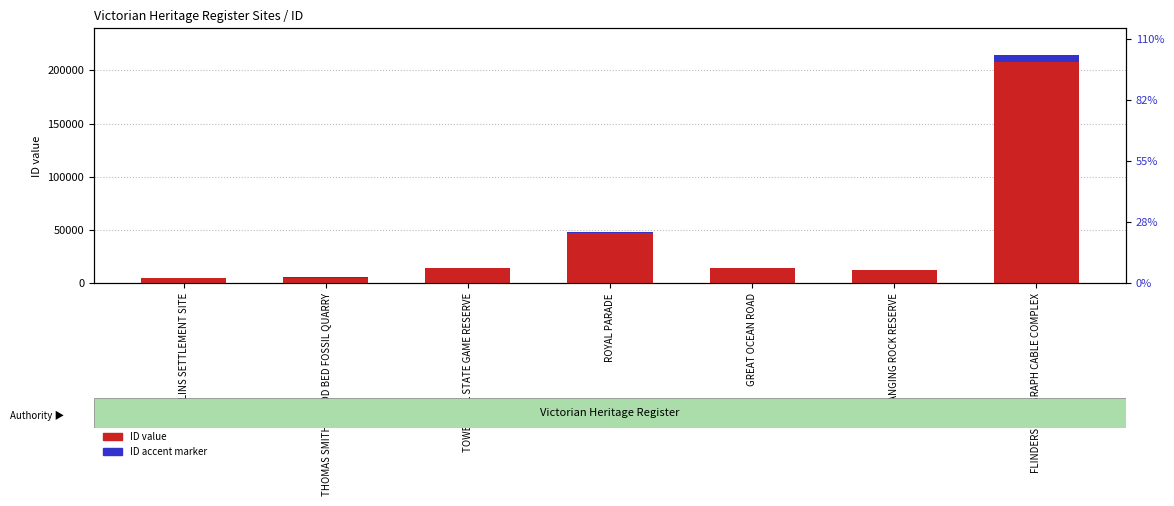

List the series in order of their peak value, highest first.

ID, ID (accent marker)